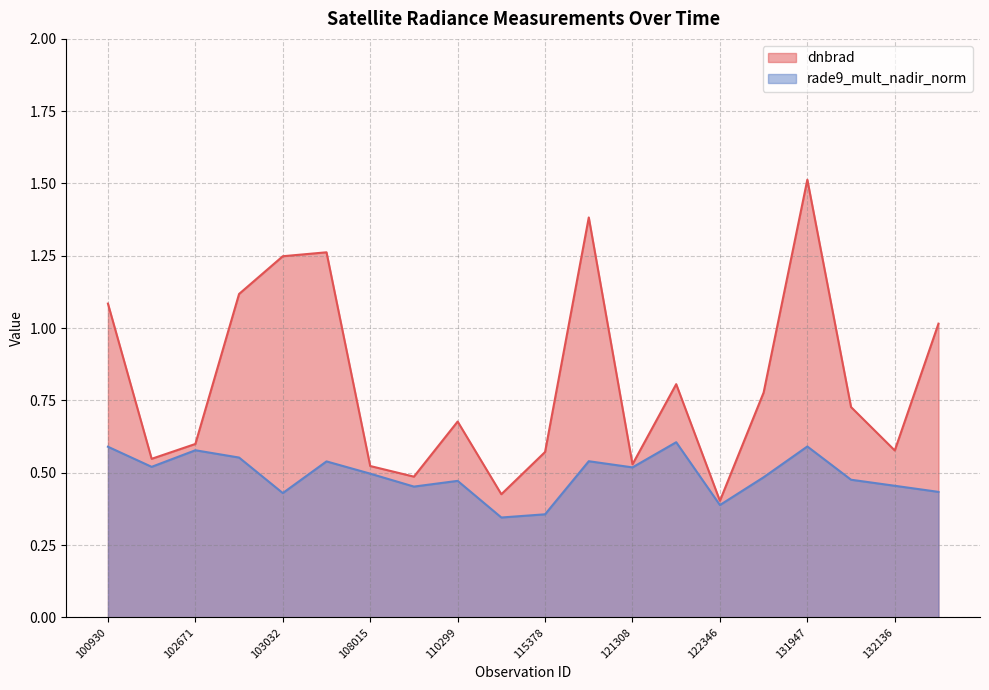

Reading left to right, extract all data points from this chart.

dnbrad: 100930=1.1	102551=0.5	102671=0.6	102912=1.1	103032=1.2	104229=1.3	108015=0.5	110127=0.5	110299=0.7	115265=0.4	115378=0.6	115500=1.4	121308=0.5	122002=0.8	122346=0.4	131768=0.8	131947=1.5	131961=0.7	132136=0.6	132848=1.0
rade9_mult_nadir_norm: 100930=0.6	102551=0.5	102671=0.6	102912=0.6	103032=0.4	104229=0.5	108015=0.5	110127=0.5	110299=0.5	115265=0.3	115378=0.4	115500=0.5	121308=0.5	122002=0.6	122346=0.4	131768=0.5	131947=0.6	131961=0.5	132136=0.5	132848=0.4